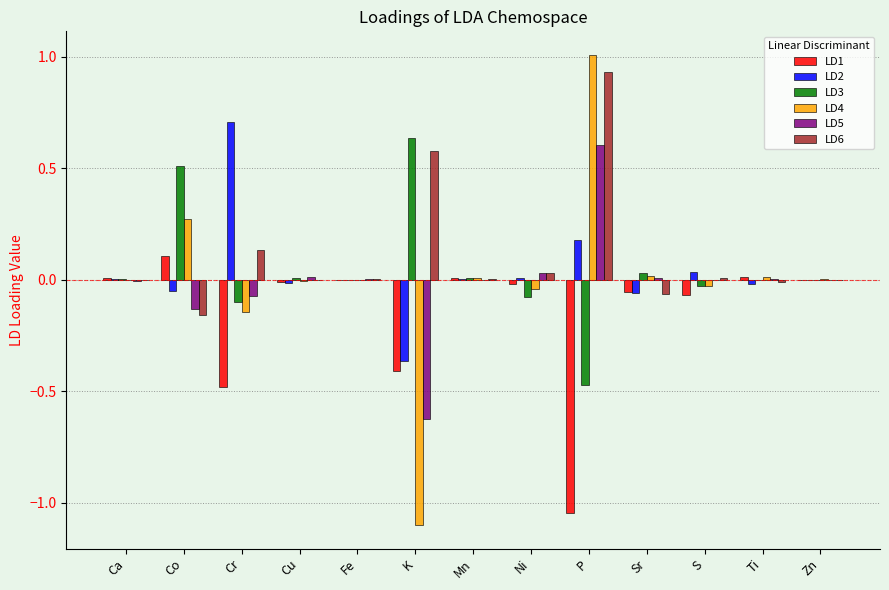

The value of LD5 at Ni is 0.0. True or false?

True